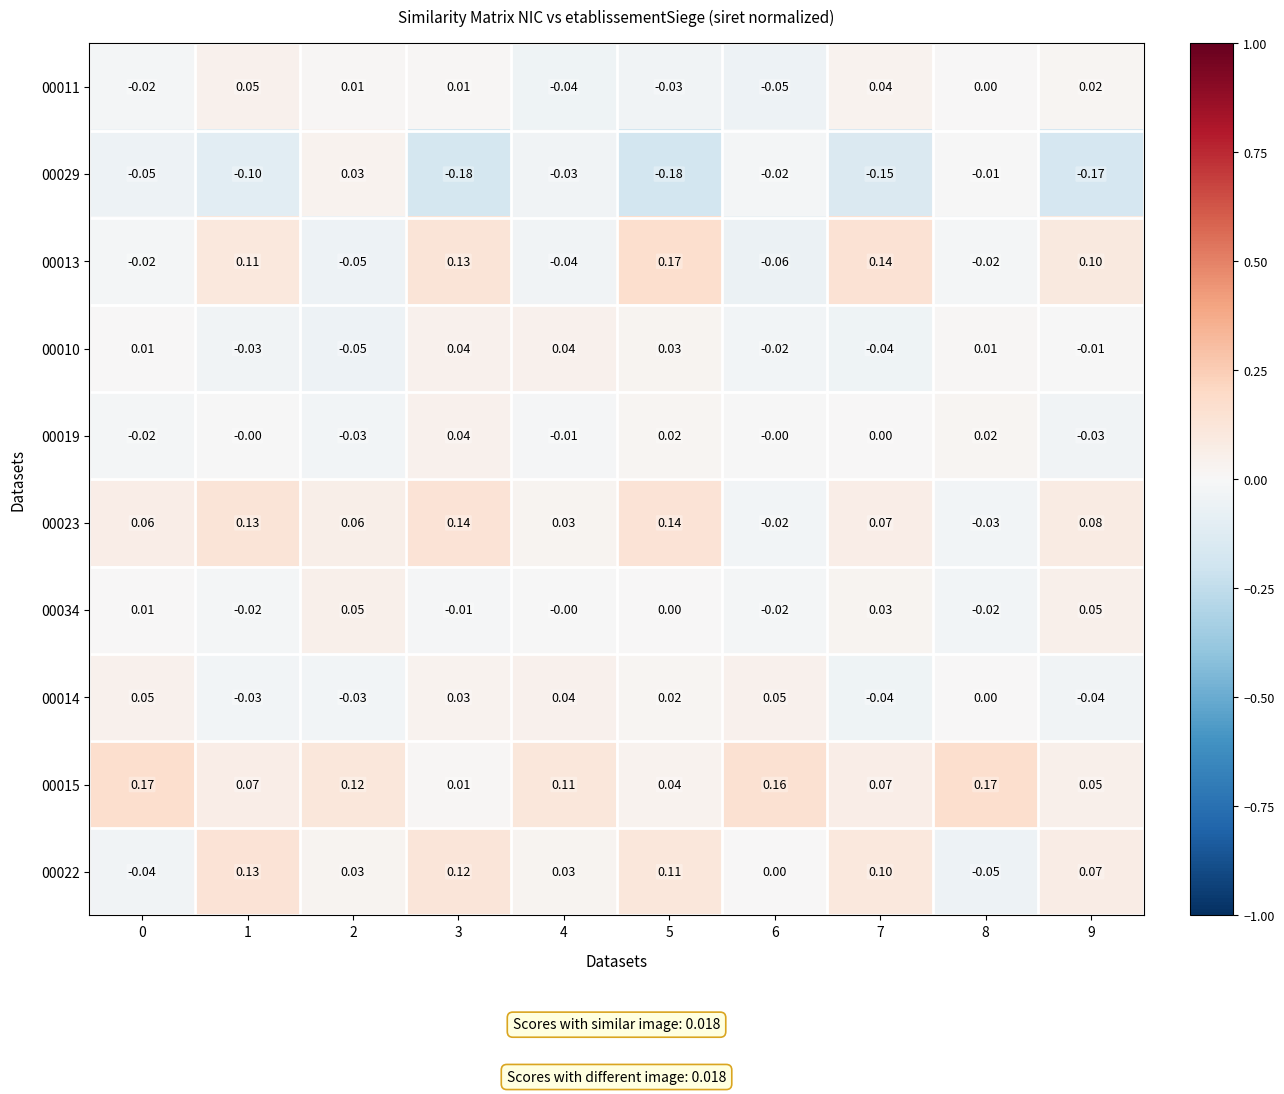

Is the value of 00015 at 0 greater than the value of 00011 at 1?

Yes